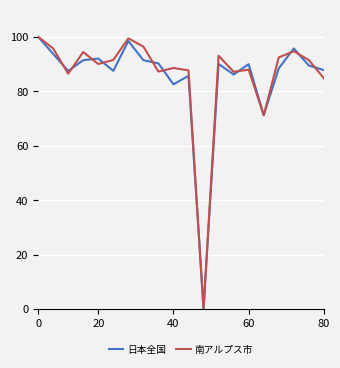

What is the maximum value shown in the chart?

100.0